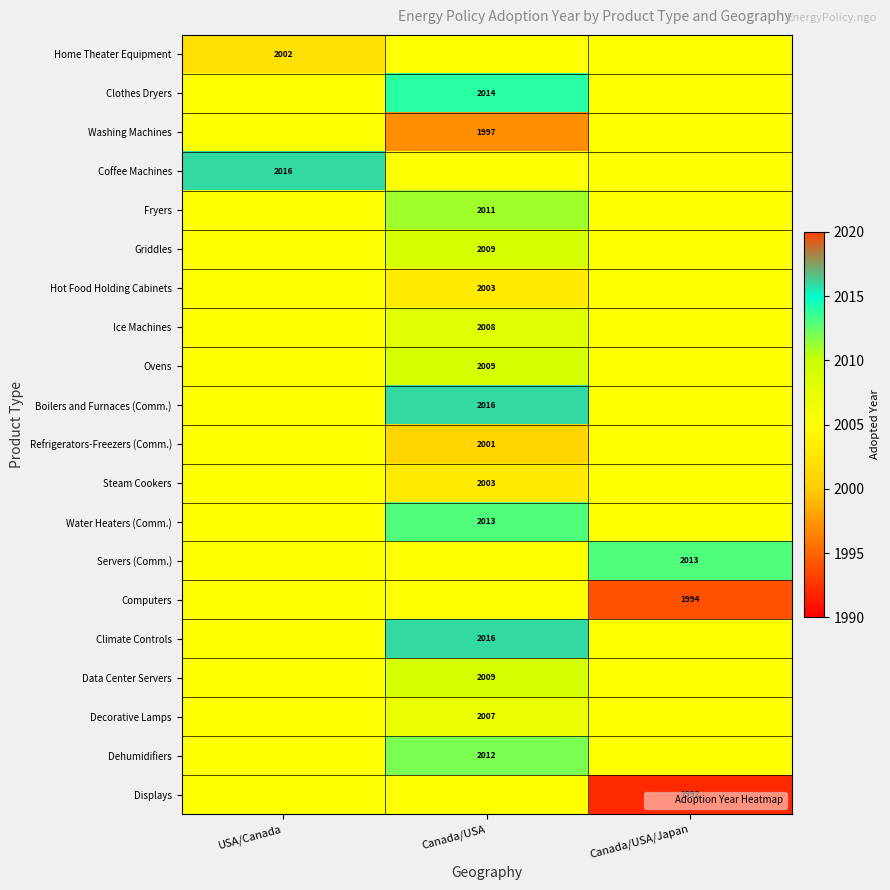

List the series in order of their peak value, highest first.

Coffee Machines, Boilers and Furnaces (Comm.), Climate Controls, Clothes Dryers, Water Heaters (Comm.), Servers (Comm.), Dehumidifiers, Fryers, Griddles, Ovens, Data Center Servers, Ice Machines, Decorative Lamps, Home Theater Equipment, Washing Machines, Hot Food Holding Cabinets, Refrigerators-Freezers (Comm.), Steam Cookers, Computers, Displays